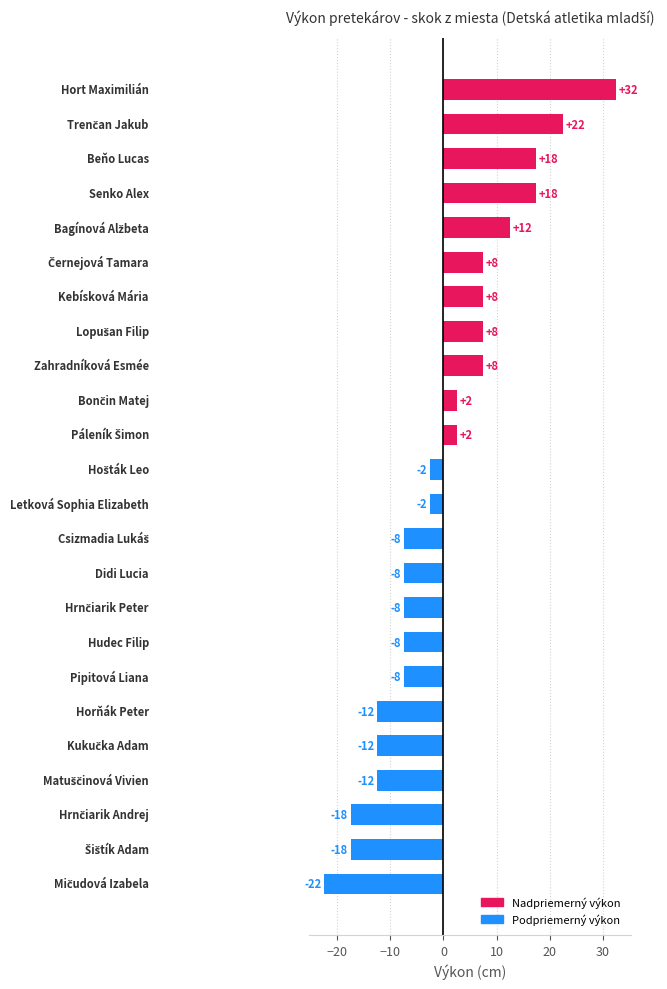

Are the bars horizontal?

Yes